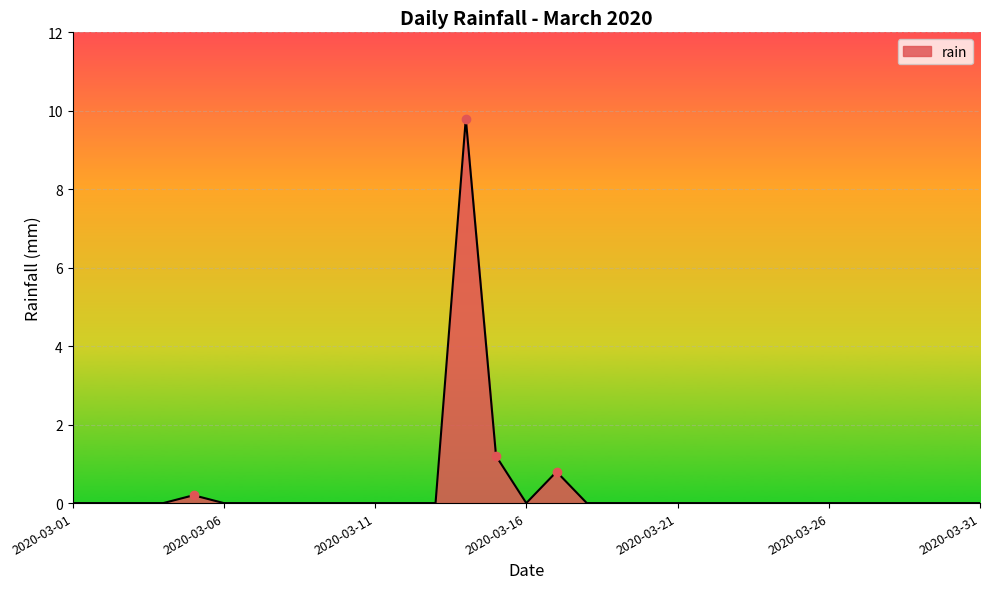

What is the difference between the maximum and minimum values?

9.8